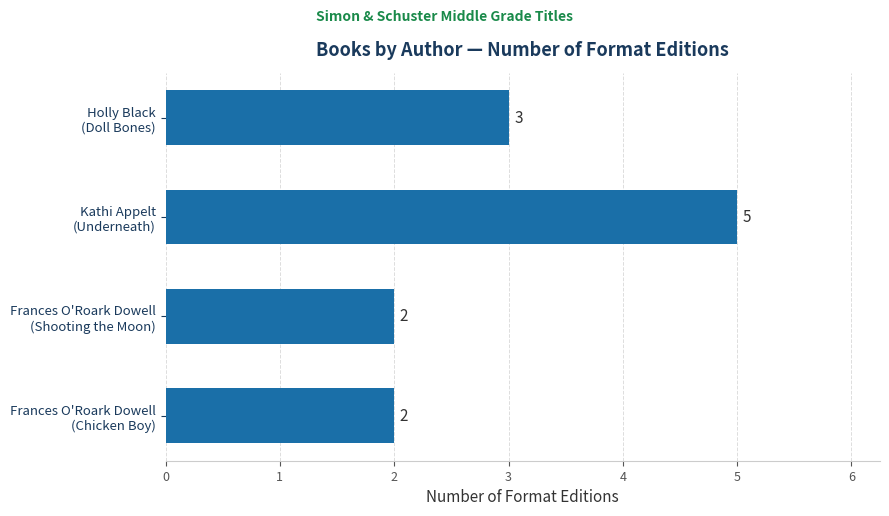

What is the value of the 3rd bar from the top?

2